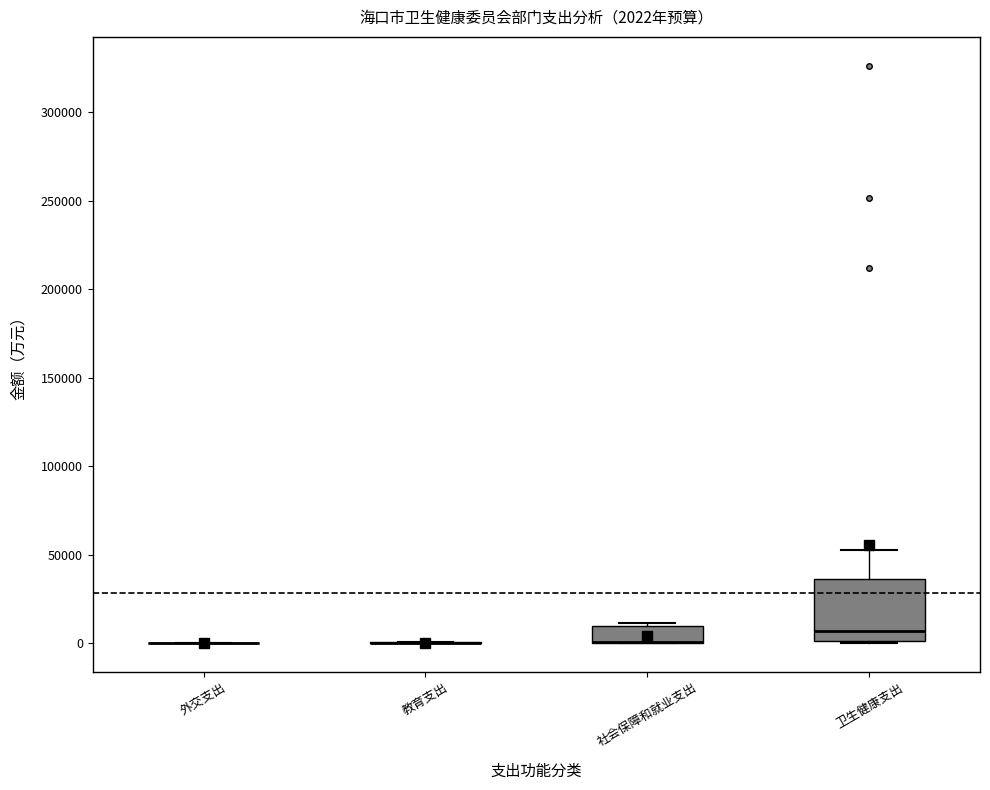

Which box is the tallest, from its lower edge to its upper edge?

卫生健康支出